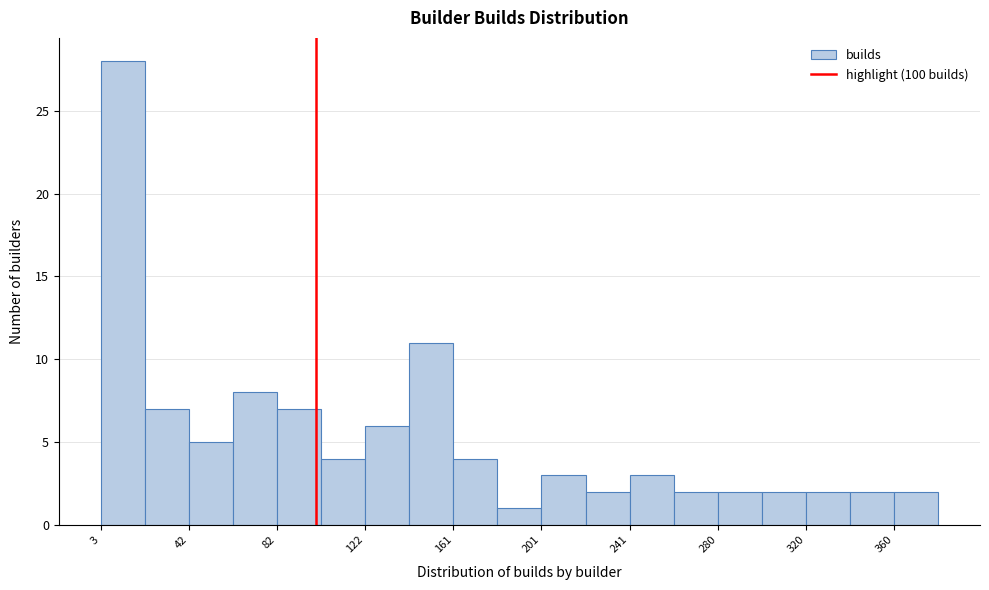

Around what value on the x-axis is the tallest bar? Give the approximate position of its centre, as read against the axis.

15